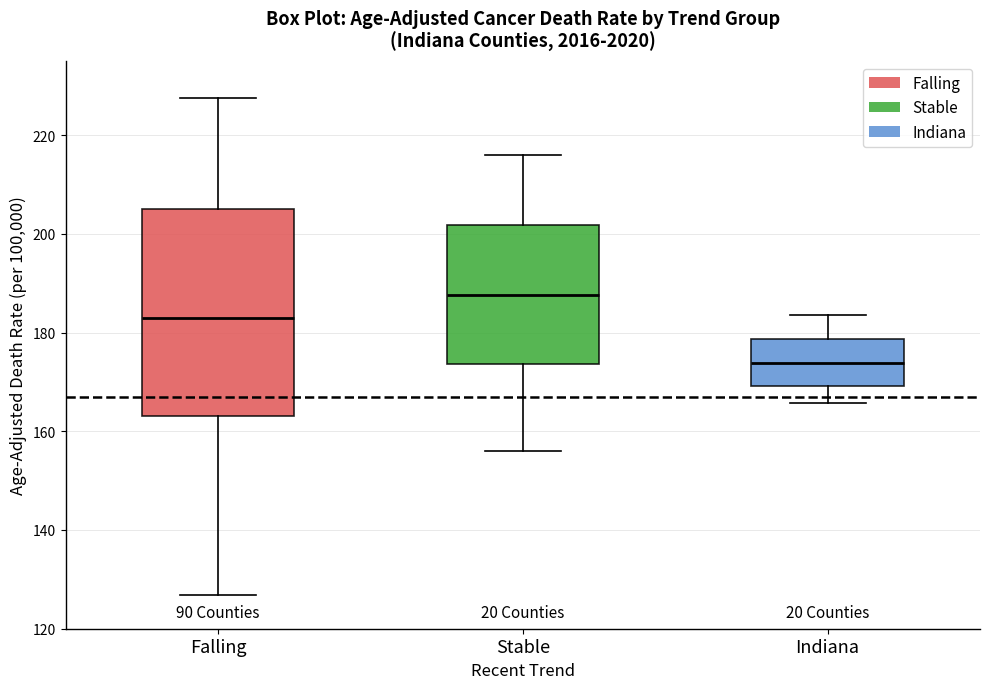

Reading left to right, transcribe this box plot: for each box, give where its median line is, the range the box spans, and where its two whiskers end, as read against the y-axis. The values are not printed on the chart, so give them approximately, as read against the axis.

Falling: median 182, box 164 to 204, whiskers 126 to 228
Stable: median 188, box 174 to 202, whiskers 156 to 216
Indiana: median 174, box 170 to 178, whiskers 166 to 184